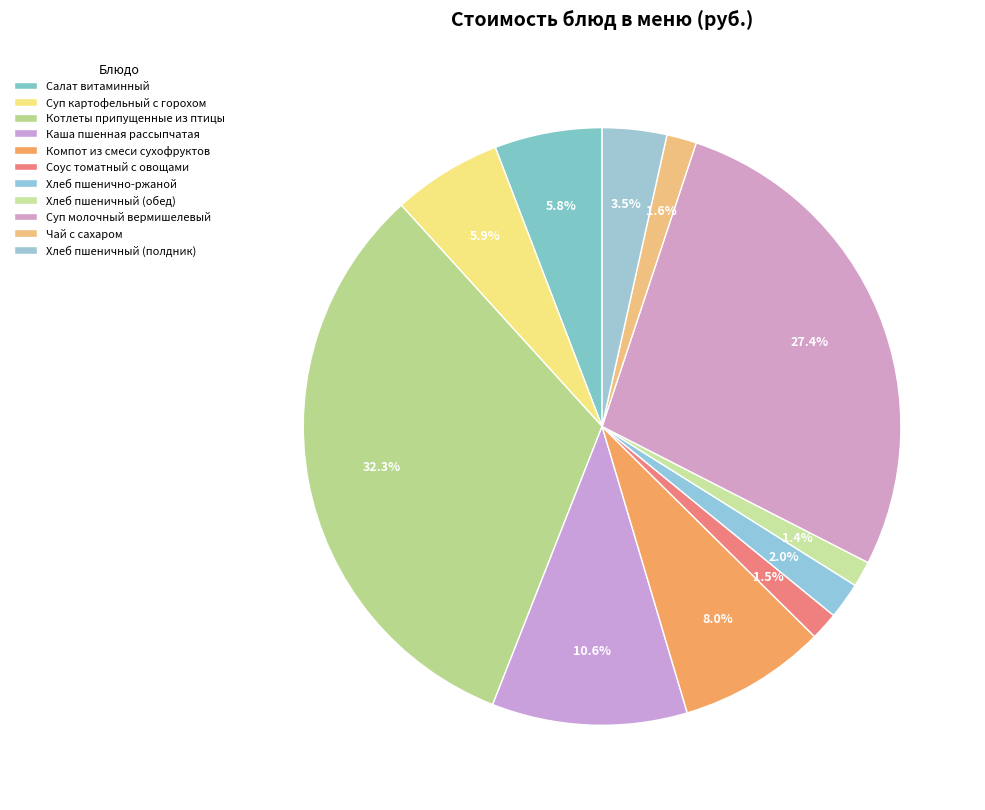

Is it true that Хлеб пшенично-ржаной is 2% of the pie?

True